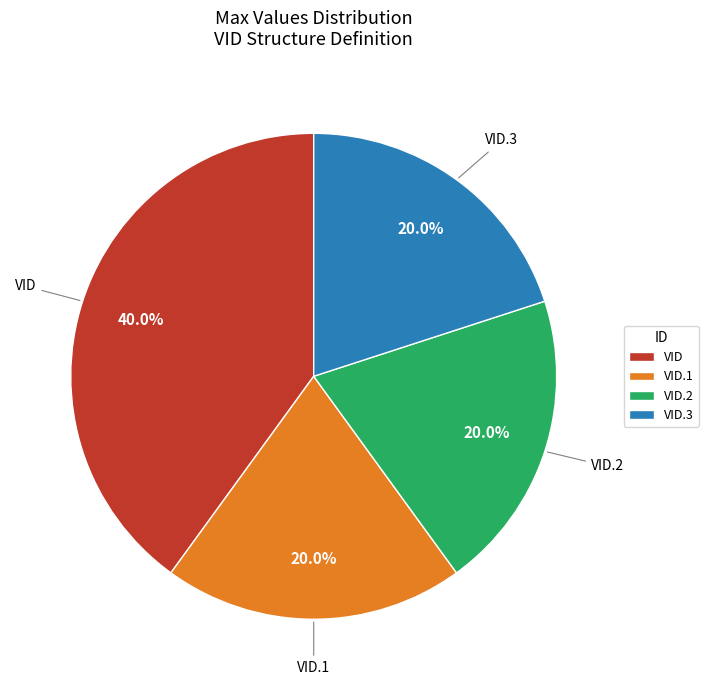

What portion of the pie excludes VID.2?

80.0%